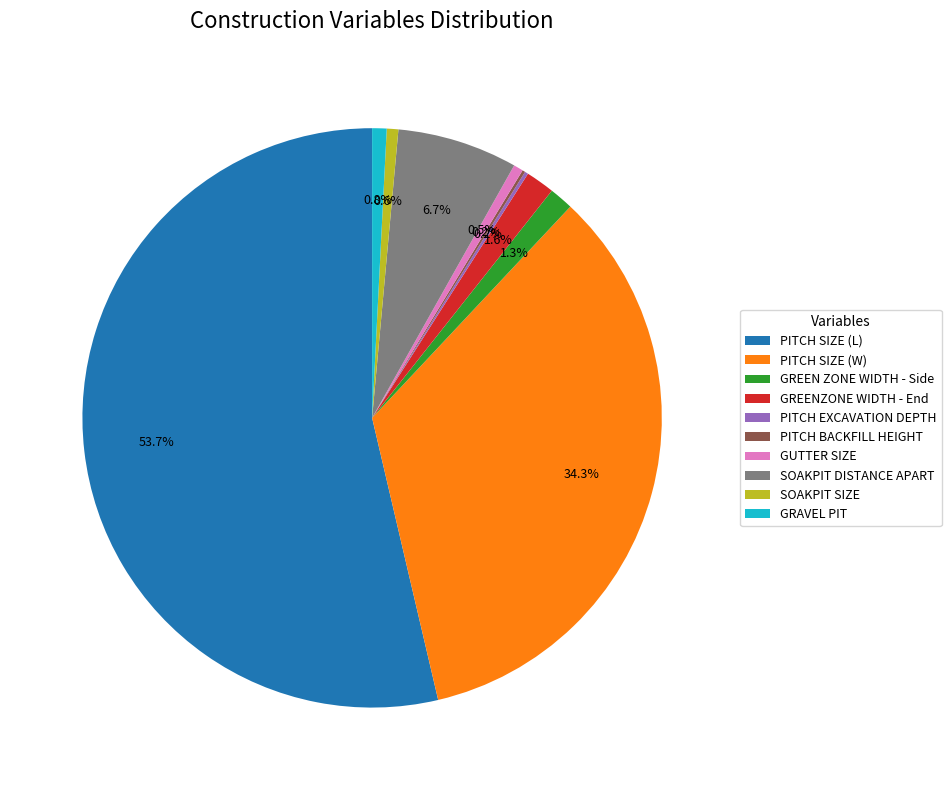

Is GRAVEL PIT the majority of the pie?

No